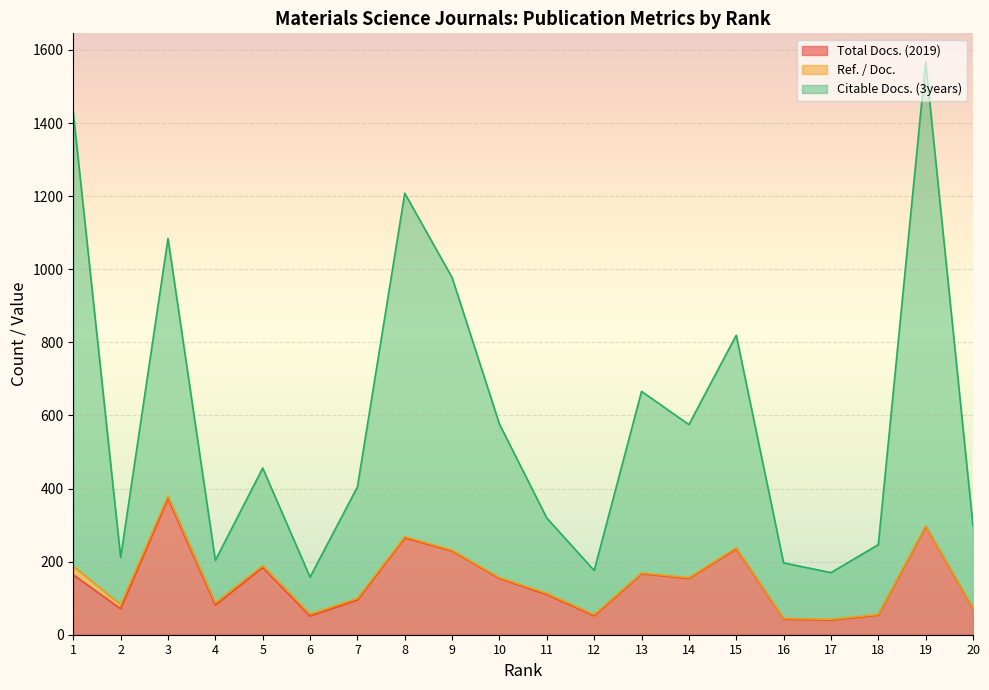

Does the chart display data point markers on the line(s)?

No